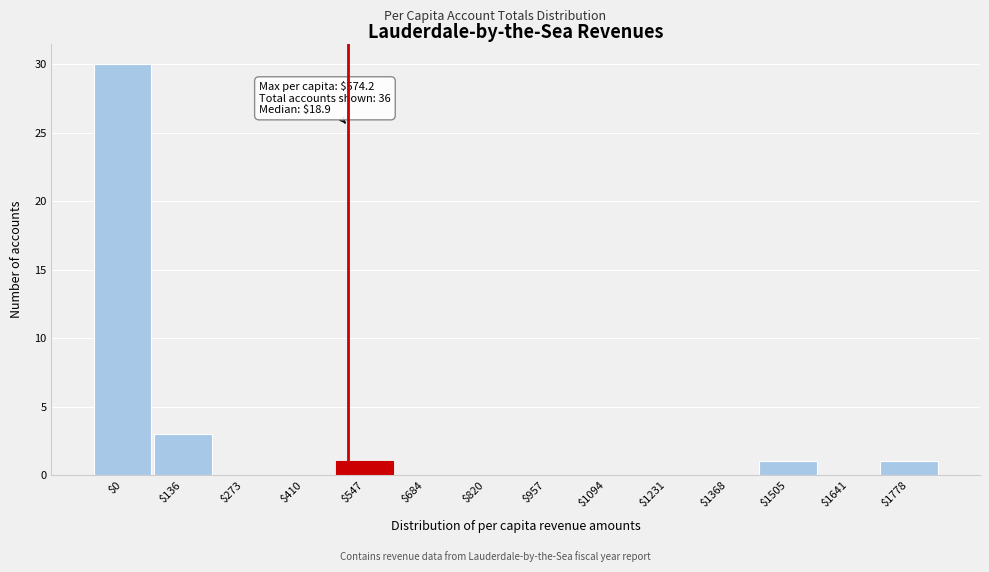

What is the sum of all values?

36